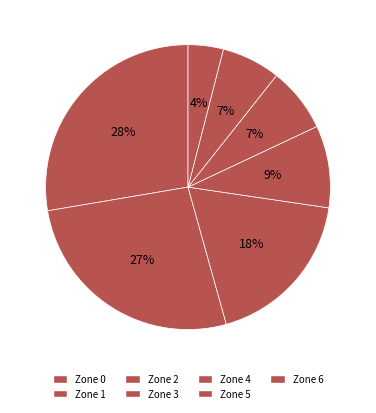

Rank the categories by value from highest to lowest.

Zone 0, Zone 1, Zone 2, Zone 3, Zone 4, Zone 5, Zone 6